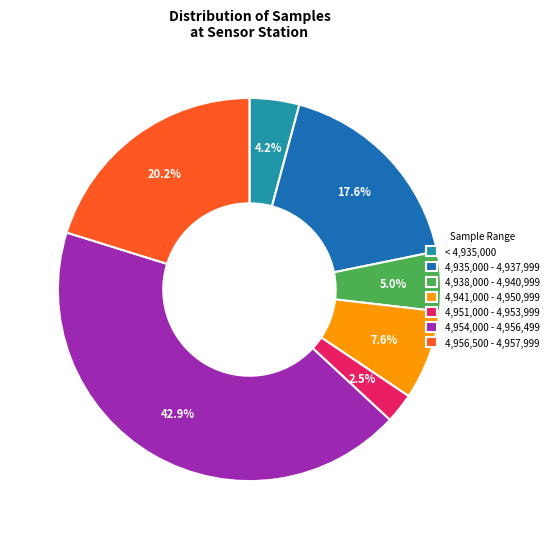

What portion of the pie excludes 4,954,000 - 4,956,499?

57.1%